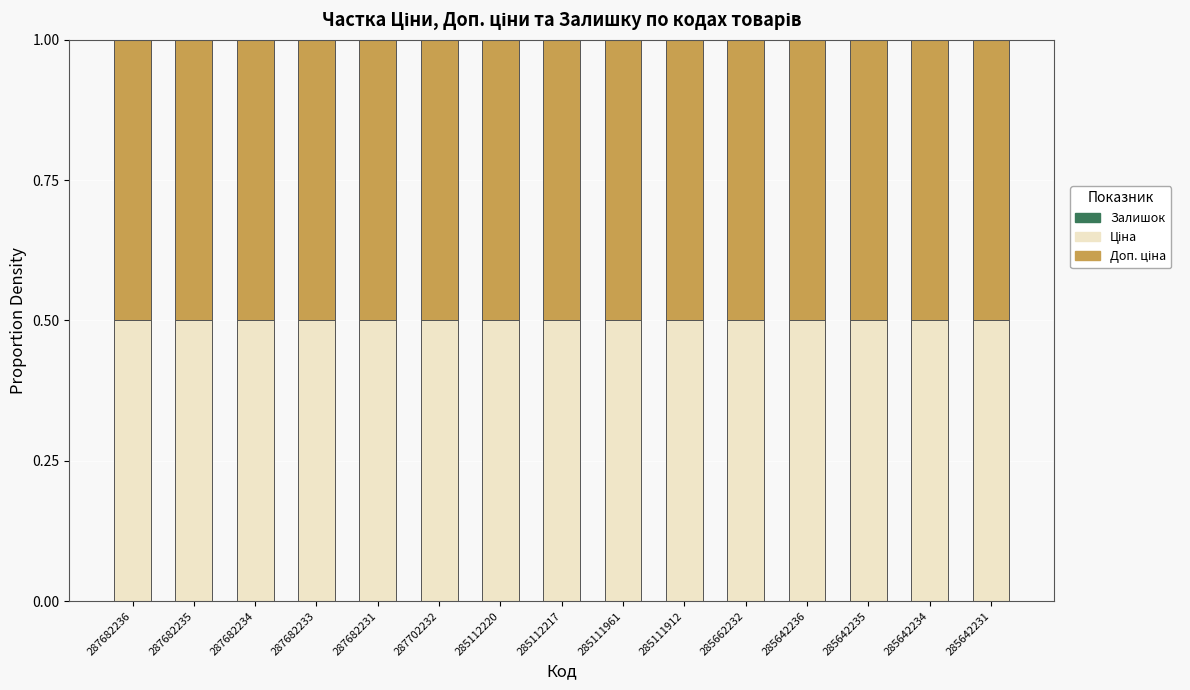

How many distinct data groups are displayed?

3